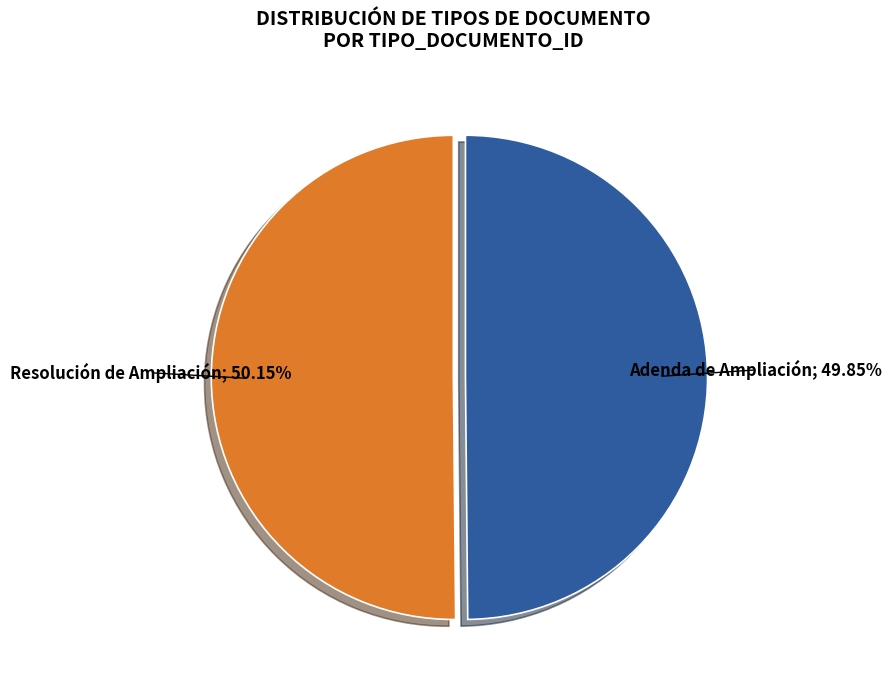

Is there any slice that represents more than half of the pie?

Yes